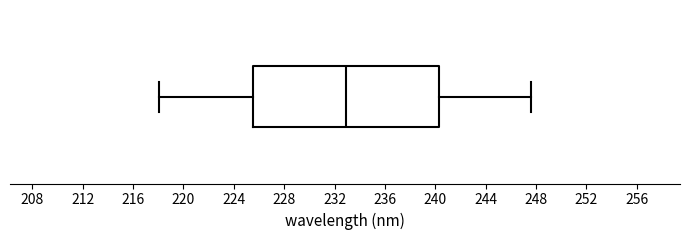

Transcribe this box plot: give where the median line is, the range the box spans, and where the two whiskers end, as read against the x-axis. The values are not printed on the chart, so give them approximately, as read against the axis.

median 233.0, box 225.5 to 240.5, whiskers 218.0 to 247.5